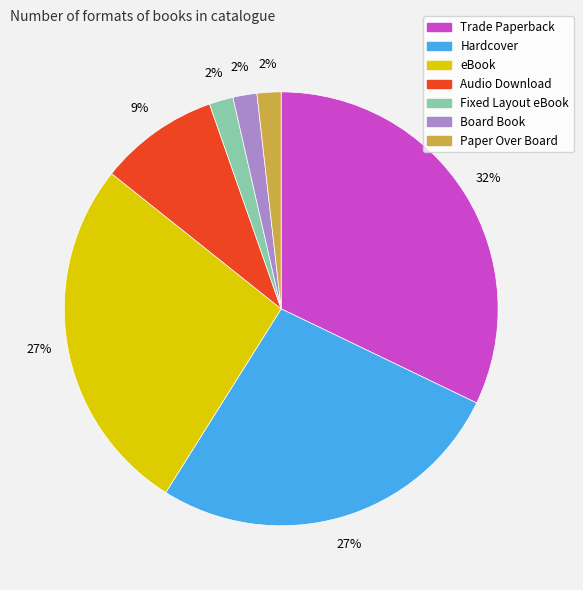

Is there any slice that represents more than half of the pie?

No